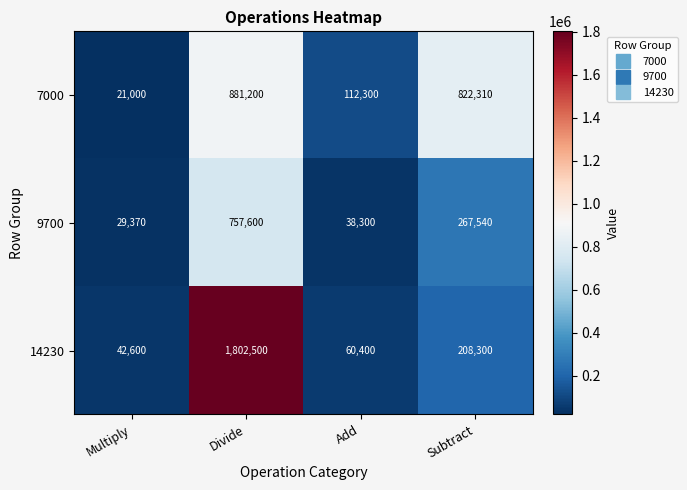

What is the difference between the maximum and second lowest values in the 7000 series?

768900